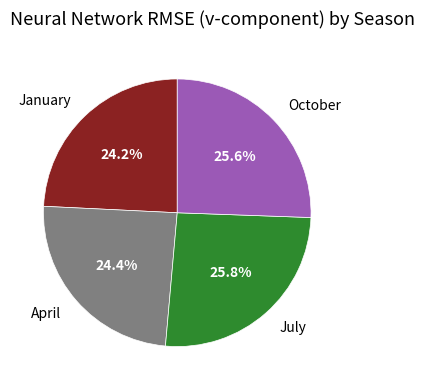

To the nearest percent, what is the average slice percentage?

25%